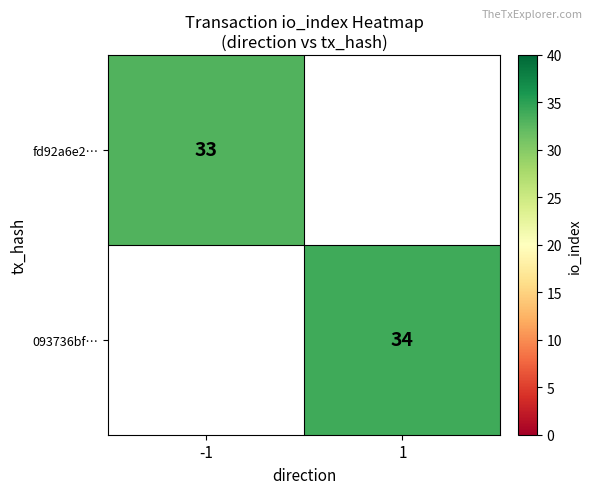

Is the value of fd92a6e2… at -1 greater than the value of 093736bf… at 1?

No